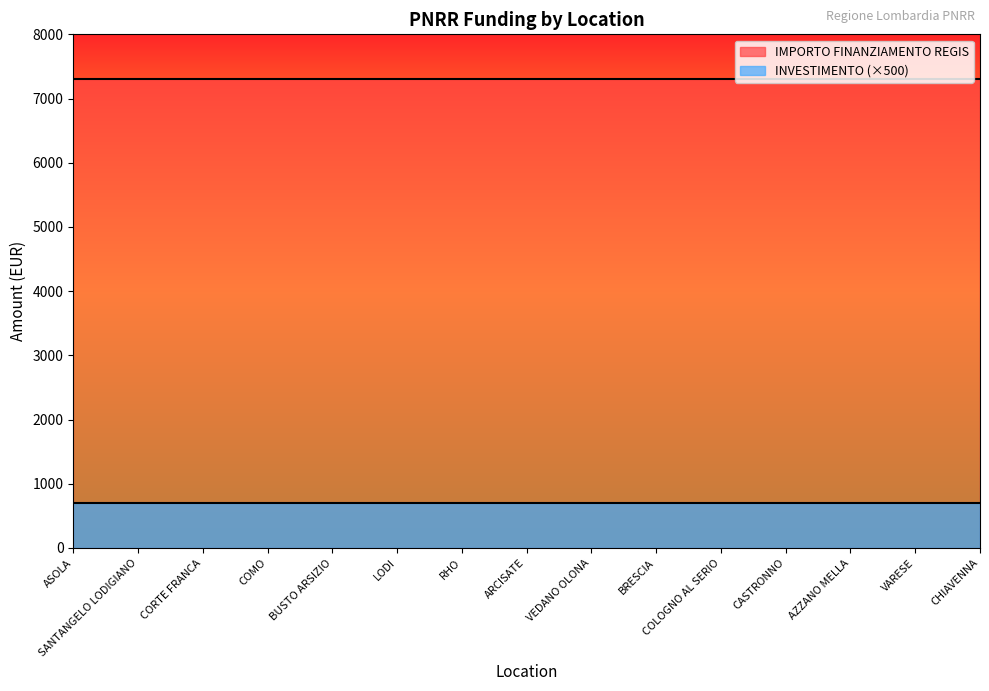

Does the chart display data point markers on the line(s)?

No